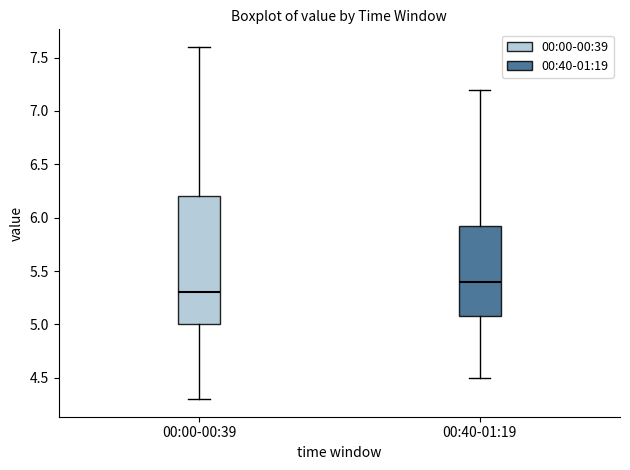

Where does the lower whisker of the box for 00:00-00:39 end on the y-axis? The values are not printed on the chart, so give them approximately, as read against the axis.

4.30